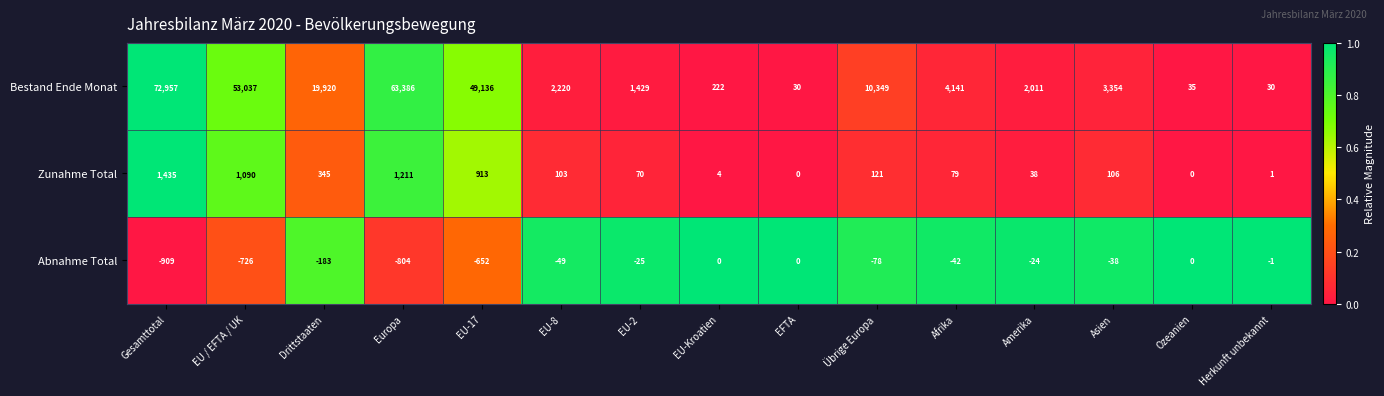

Rank the series at EU / EFTA / UK from lowest to highest value.

Abnahme Total, Zunahme Total, Bestand Ende Monat